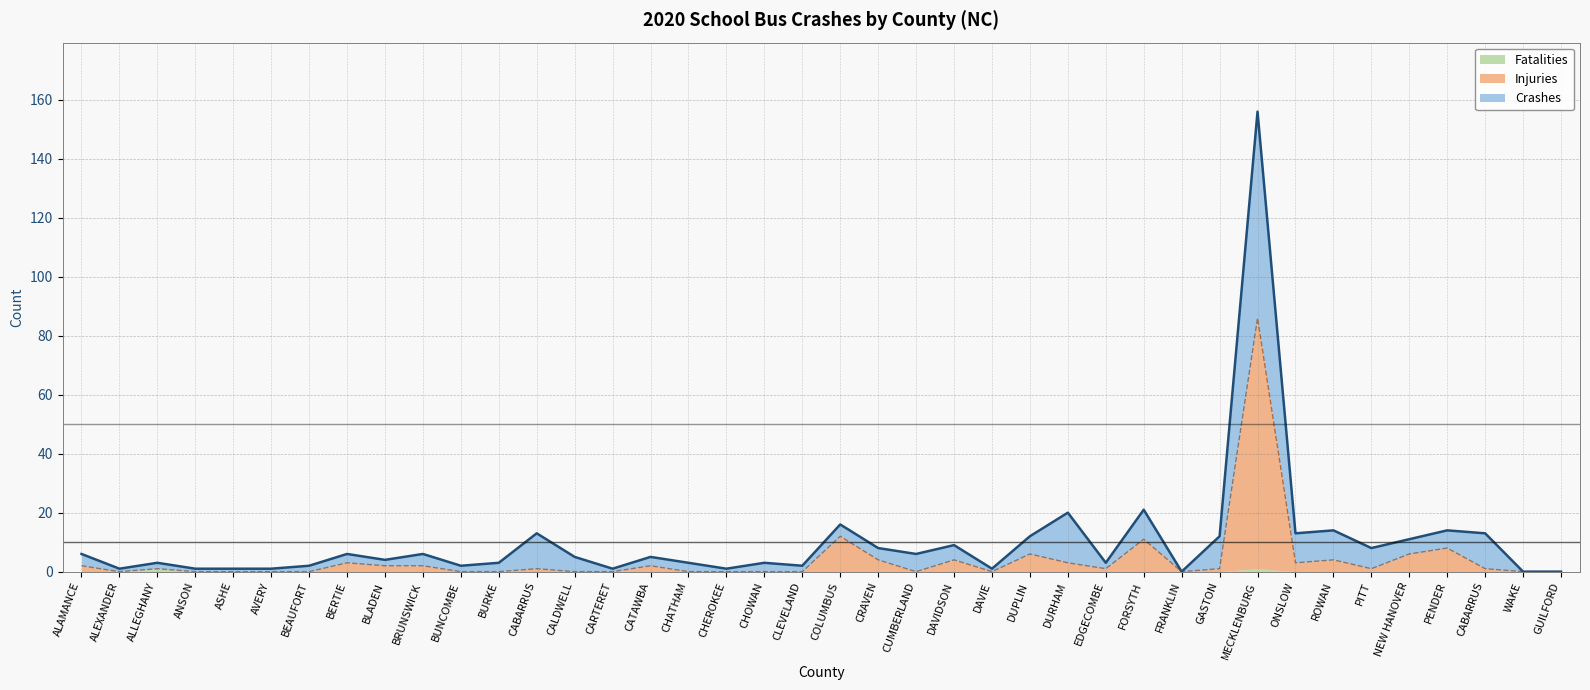

Where is Injuries nearest to the value 43?

COLUMBUS